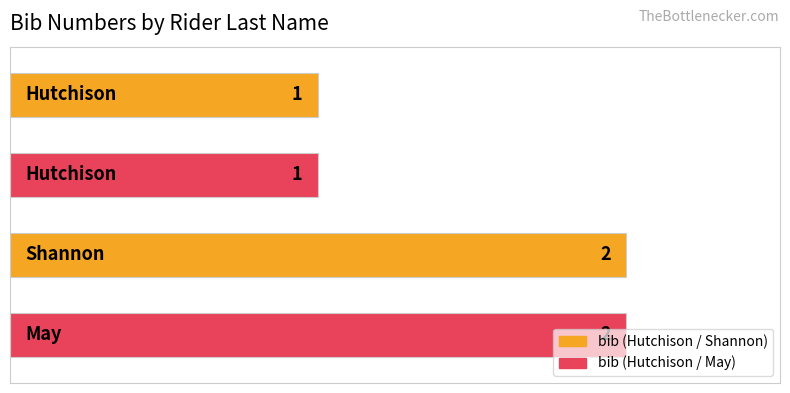

What is the value of the 3rd bar from the top?

2